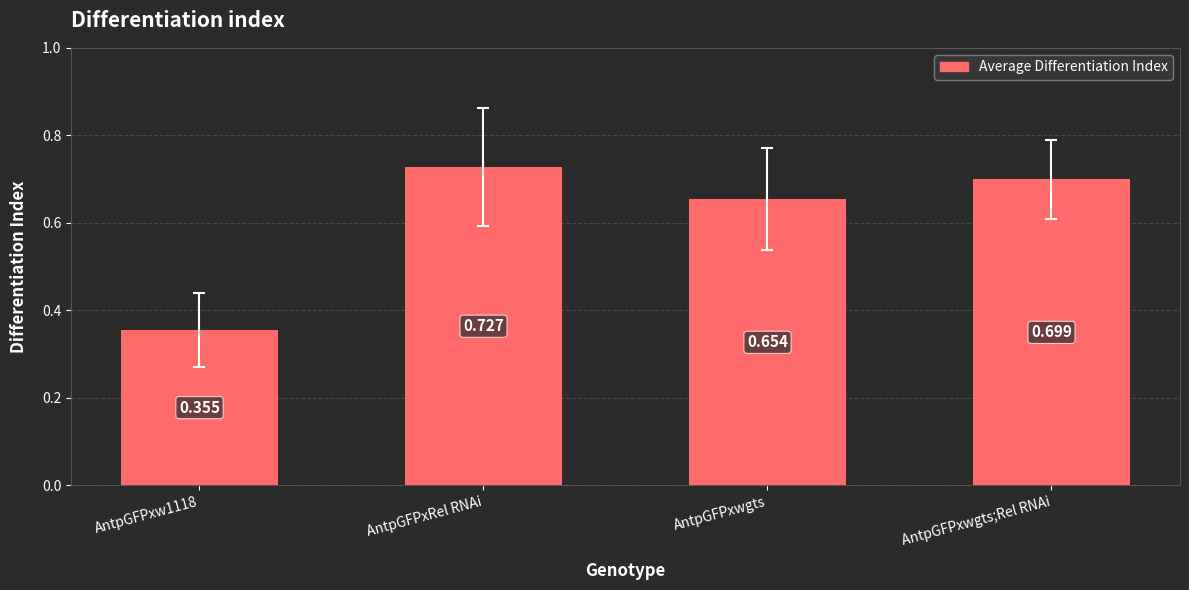

Rank the categories by value from highest to lowest.

AntpGFPxRel RNAi, AntpGFPxwgts;Rel RNAi, AntpGFPxwgts, AntpGFPxw1118